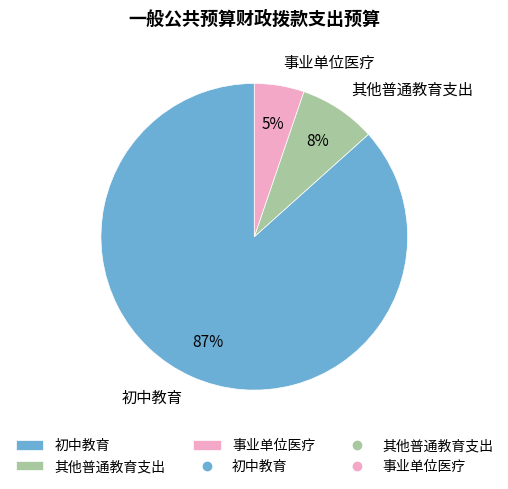

Count the number of slices in the pie.

3